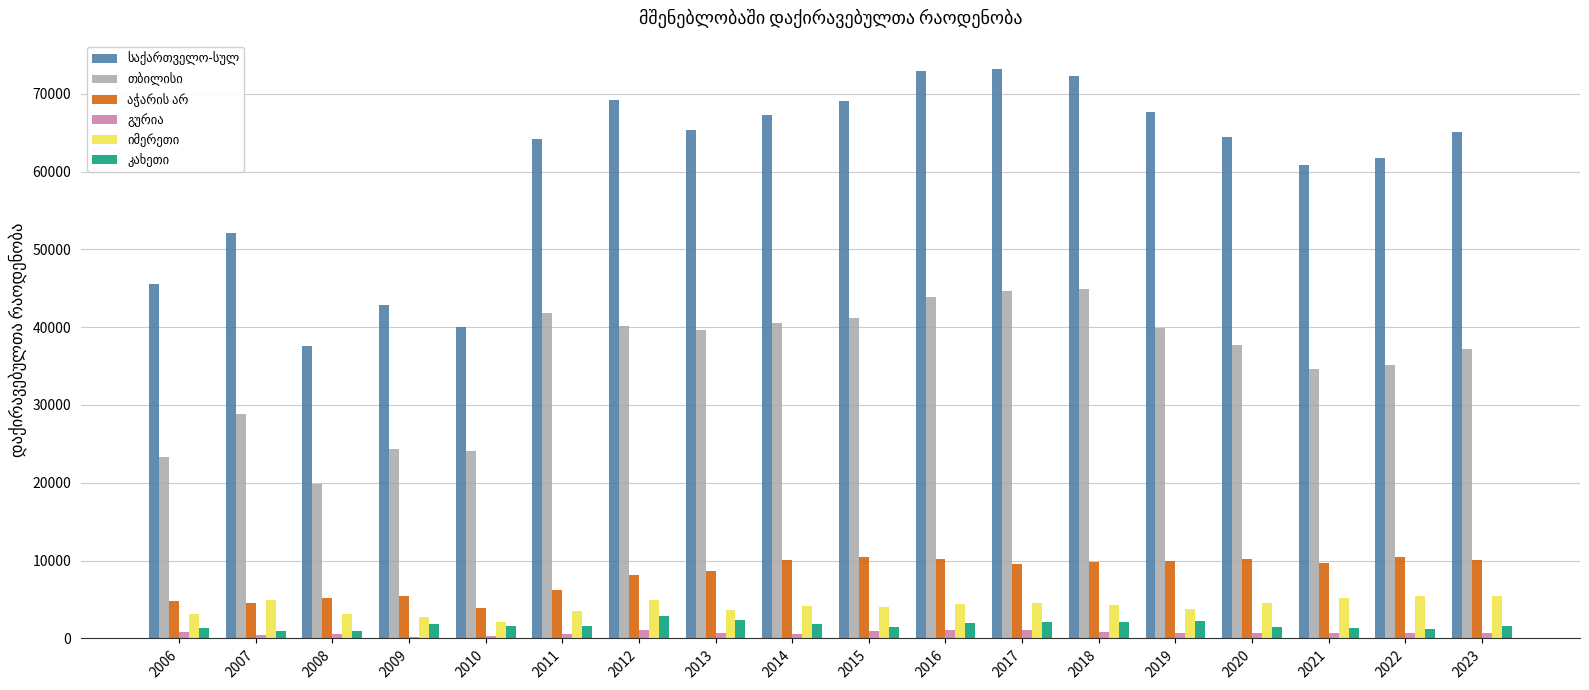

What is the maximum value shown in the chart?

73154